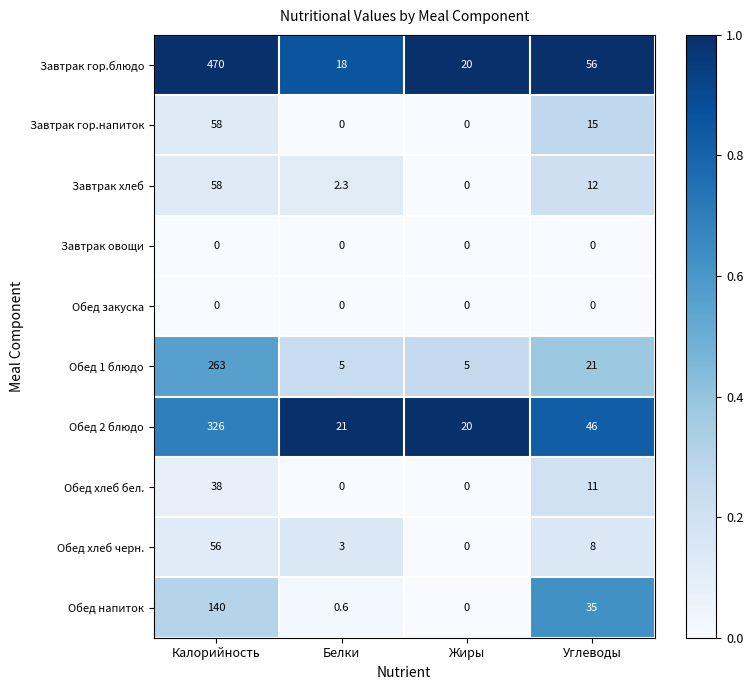

At which label does Обед напиток first exceed 35?

Калорийность